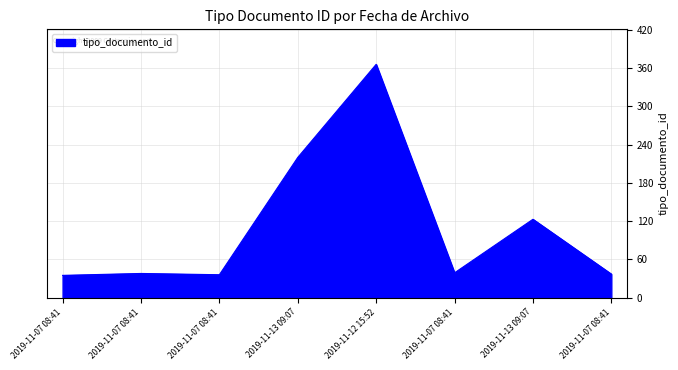

How many lines are shown in the chart?

1